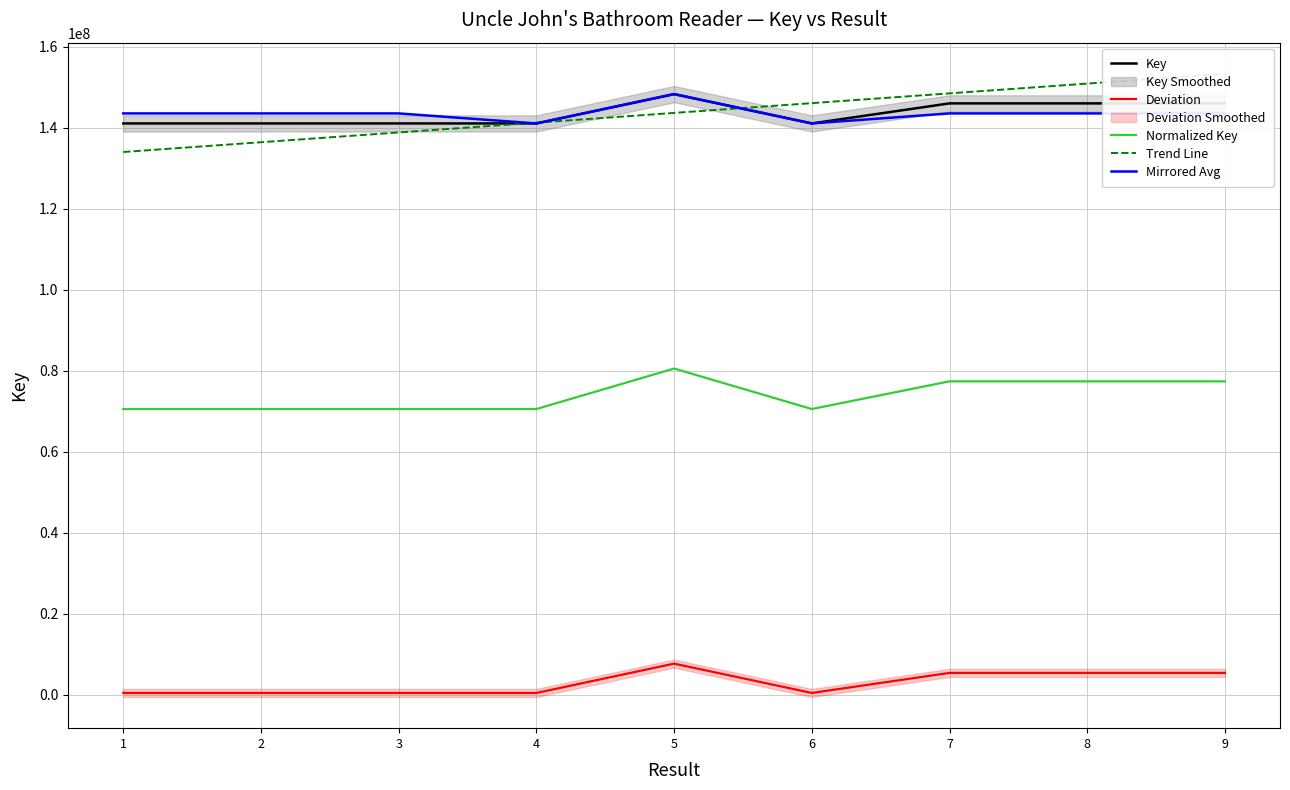

True or false: Key and Normalized Key cross at least once.

False